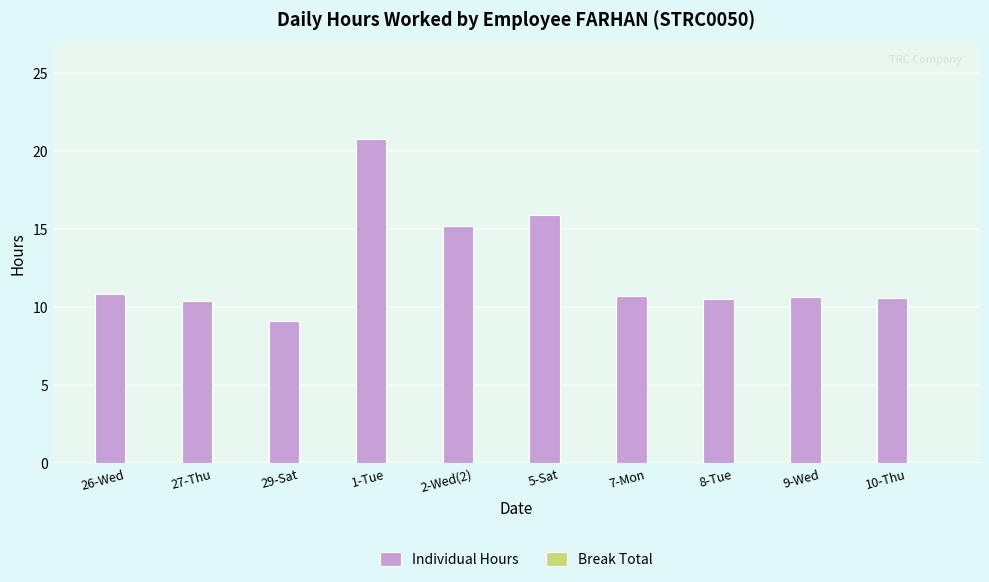

What is the greatest value displayed?

20.8